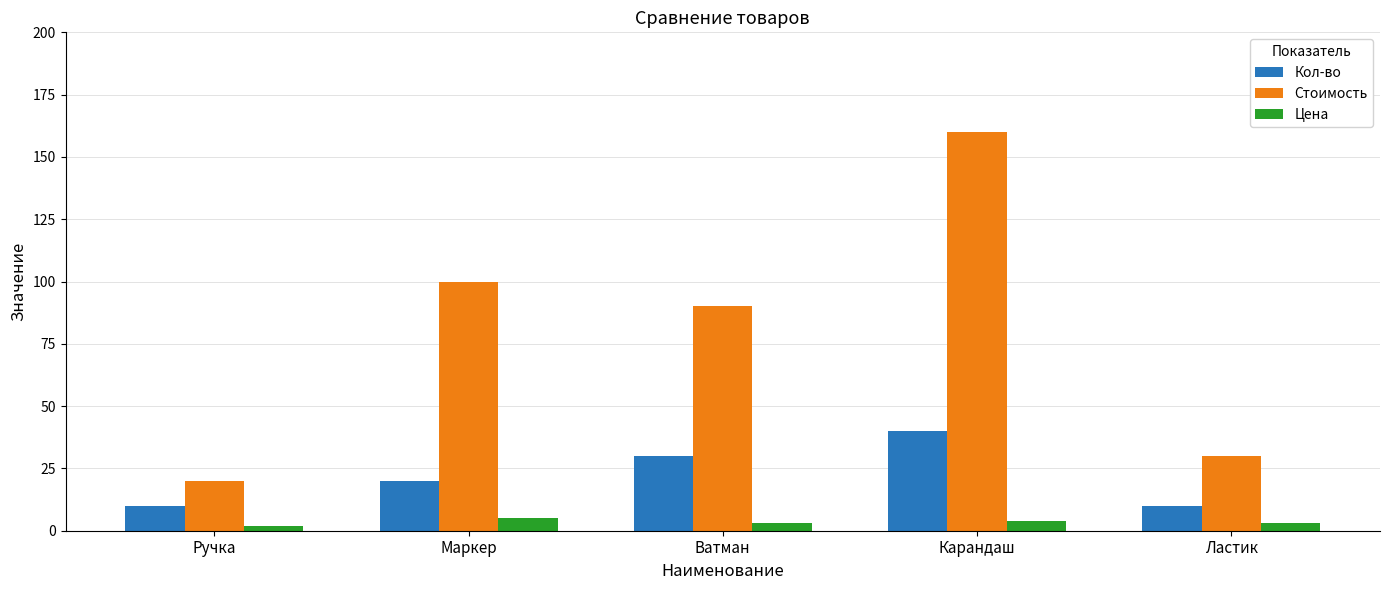

What value does the Стоимость series have at Маркер, to the nearest 10?

100